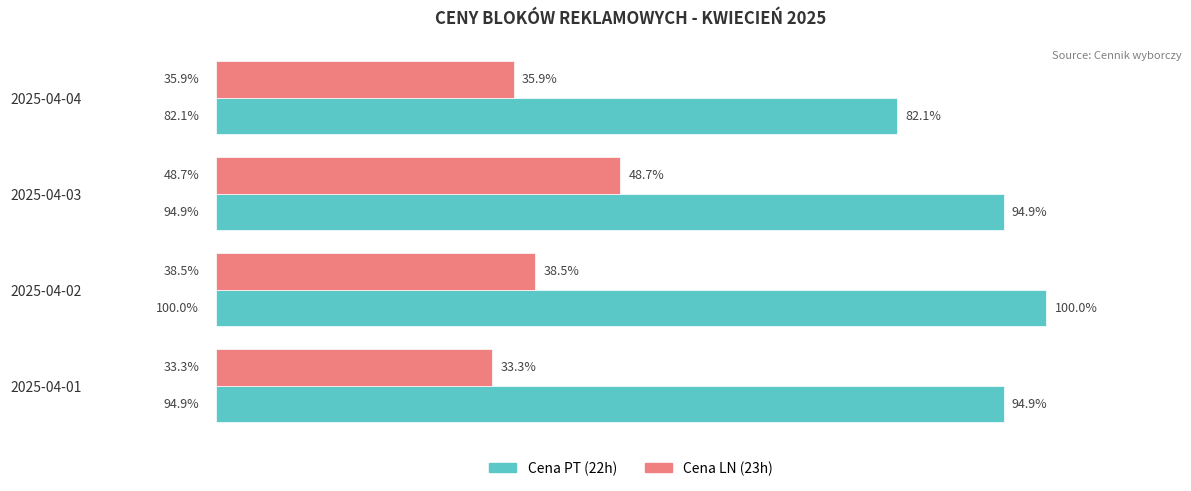

Which category has the lowest value across all series?

2025-04-01